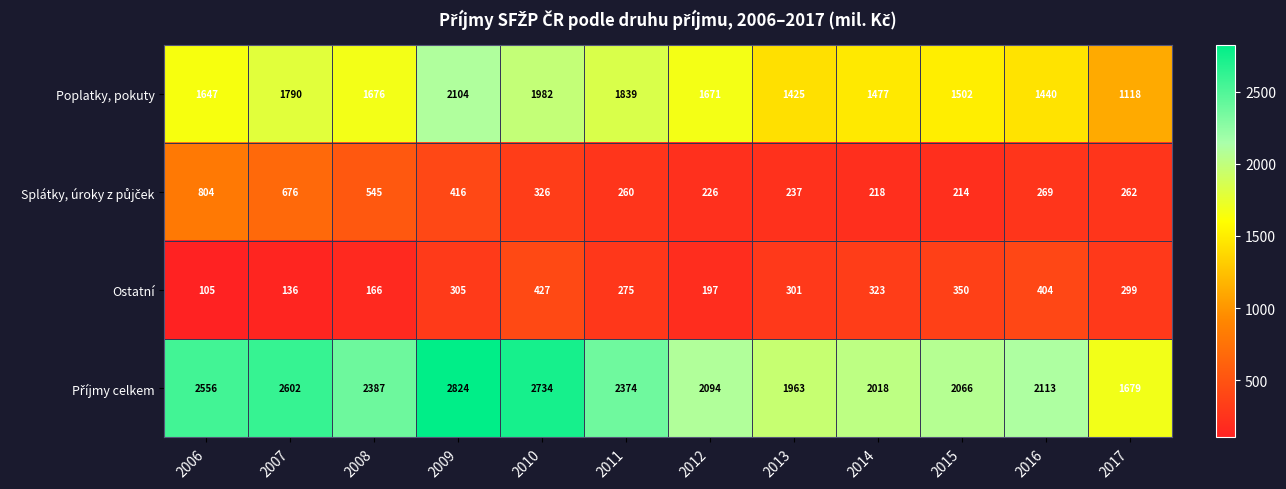

List the labels in order of Poplatky, pokuty value, largest first.

2009, 2010, 2011, 2007, 2008, 2012, 2006, 2015, 2014, 2016, 2013, 2017